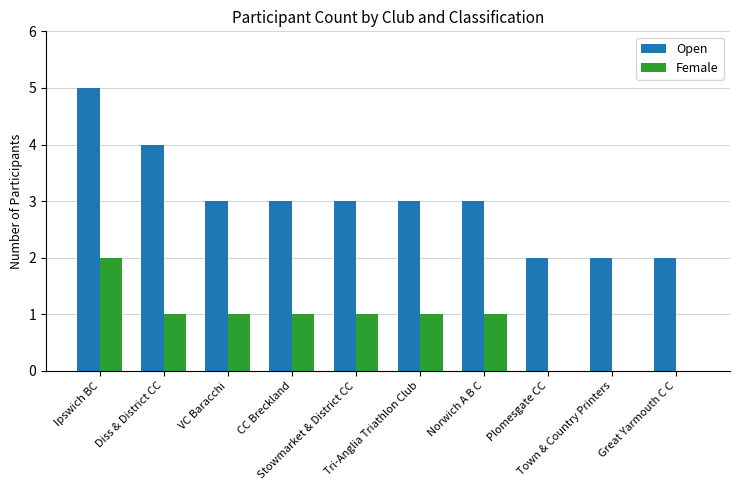

Which series has the largest total across all categories?

Open